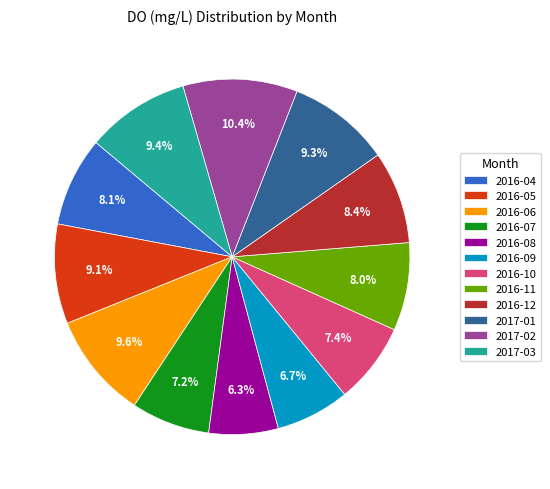

Between 2016-11 and 2017-01, which is larger?

2017-01